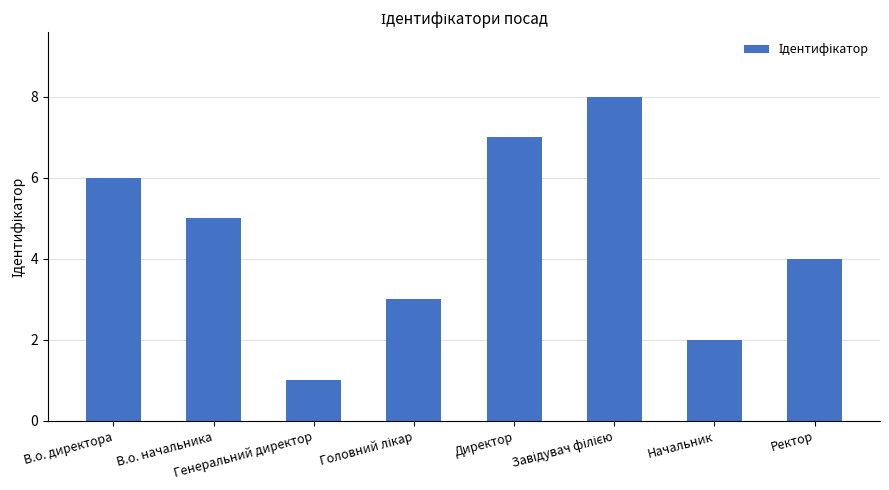

What is the greatest value displayed?

8